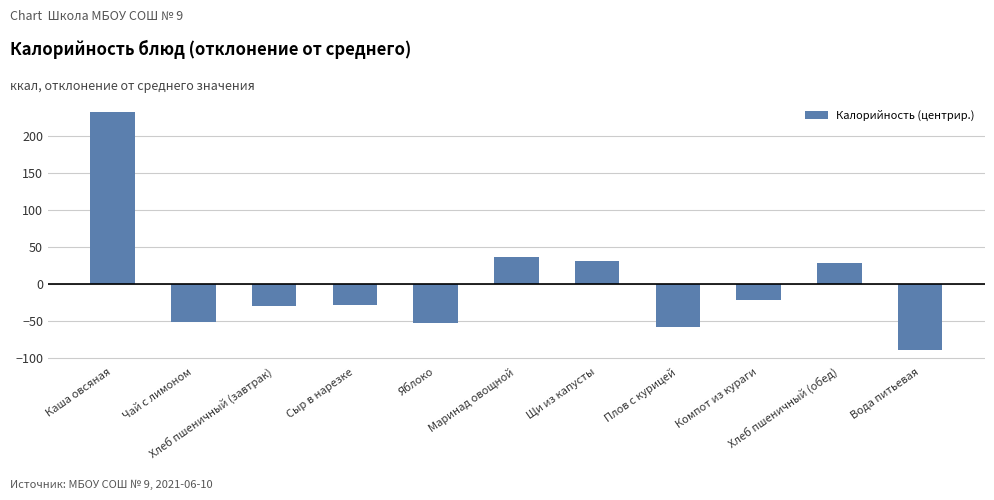

Reading left to right, list all the values displayed in this chart.

232.1	-50.6	-29.9	-27.6	-52.6	36.4	31.4	-57.3	-21.6	28.4	-88.6